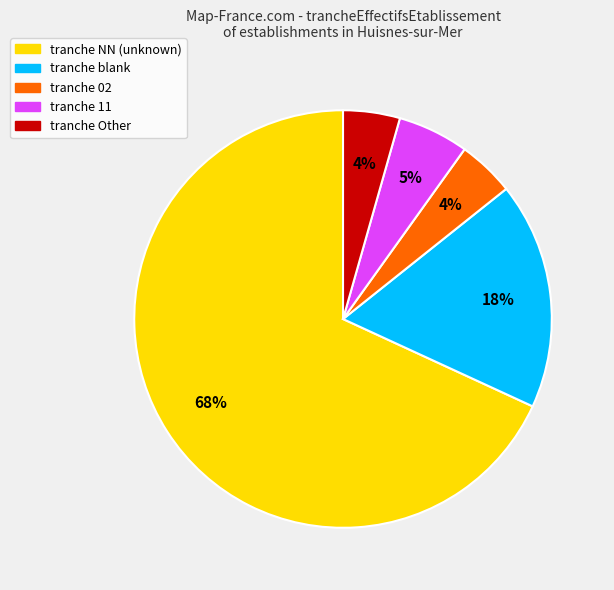

To the nearest percent, what is the average slice percentage?

20%